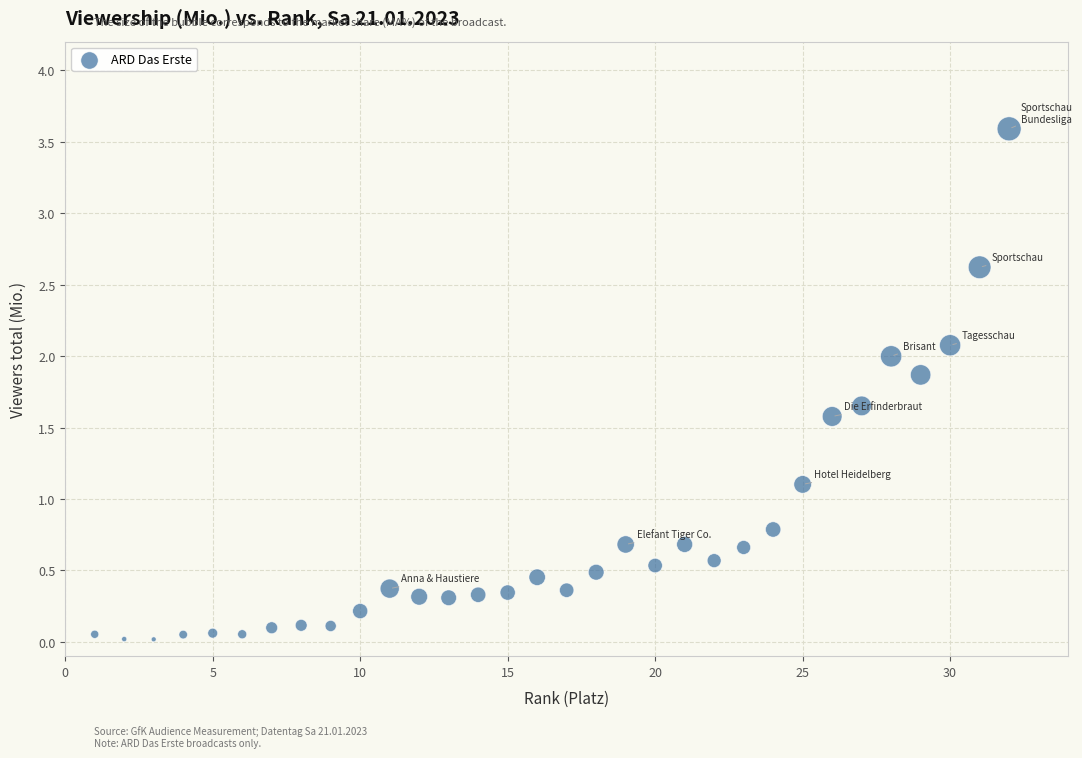

What is the range of Y values (max minus min)?

3.6